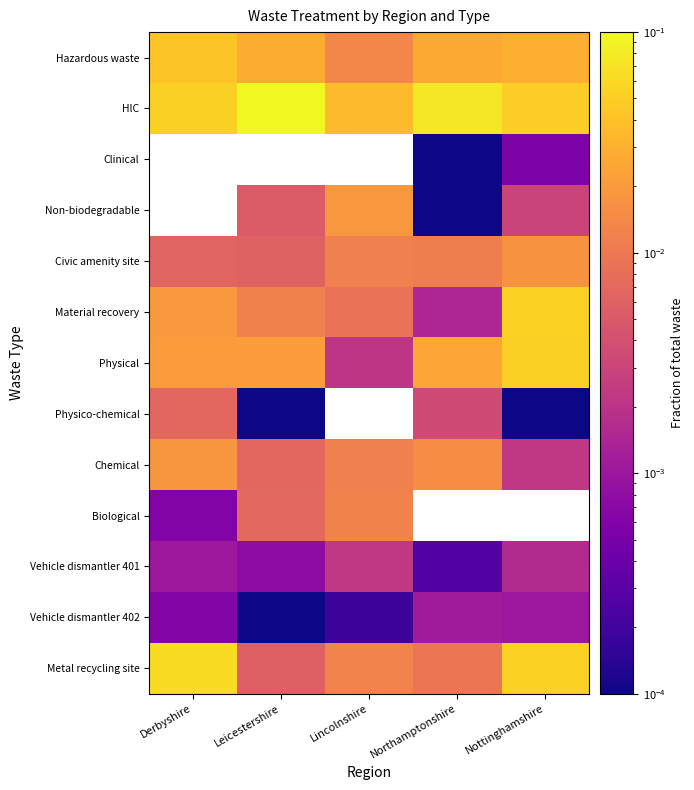

Is the value of Clinical at Lincolnshire greater than the value of Physical at Nottinghamshire?

No